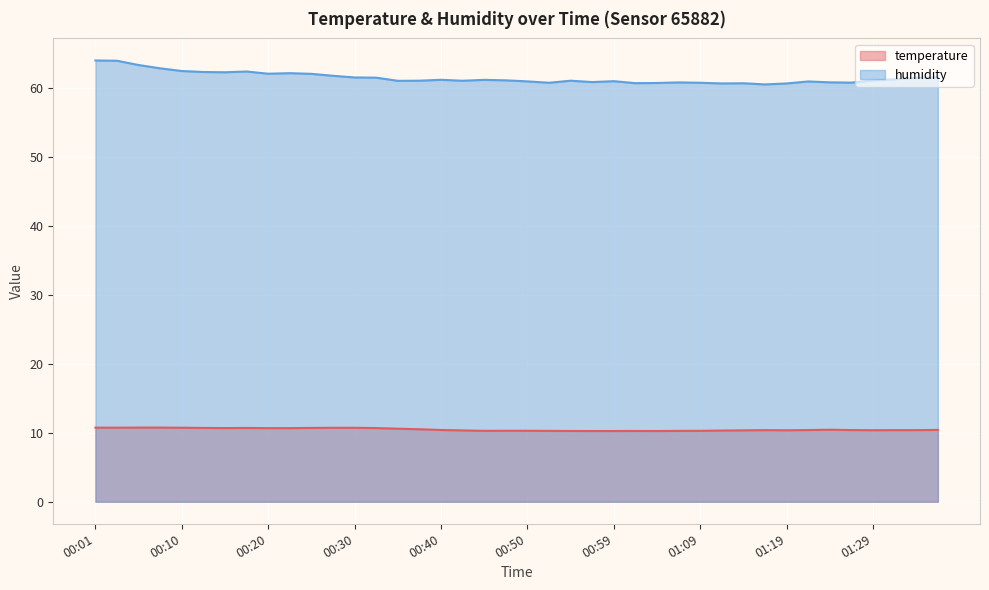

True or false: temperature and humidity intersect in this chart.

False